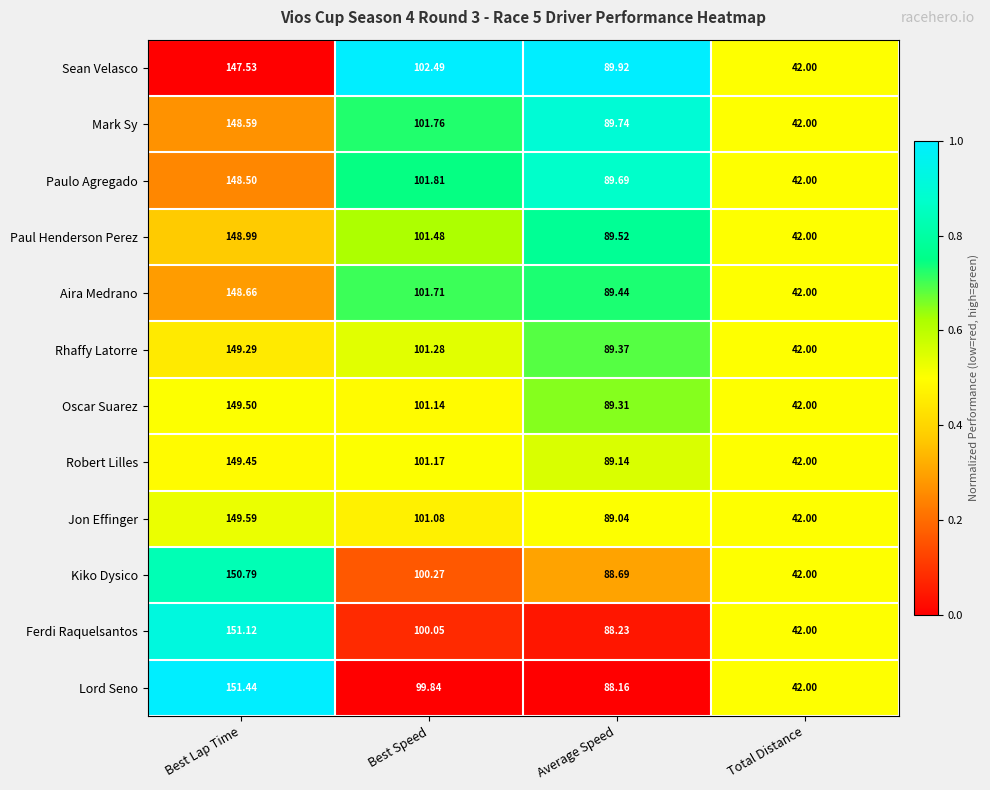

At which category does the chart reach its minimum across all series?

Total Distance